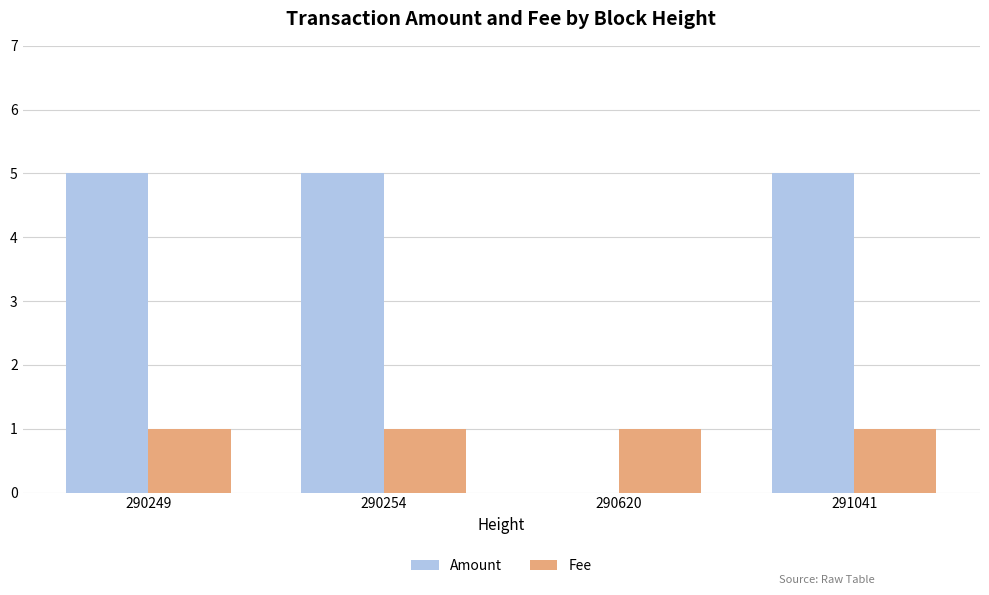

Is the value of Amount at 291041 greater than the value of Fee at 290254?

Yes